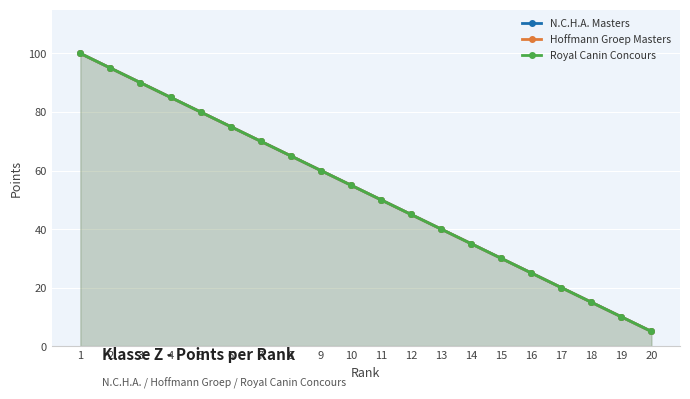

Reading left to right, transcribe all the data shown in this chart.

N.C.H.A. Masters: 100	95	90	85	80	75	70	65	60	55	50	45	40	35	30	25	20	15	10	5
Hoffmann Groep Masters: 100	95	90	85	80	75	70	65	60	55	50	45	40	35	30	25	20	15	10	5
Royal Canin Concours: 100	95	90	85	80	75	70	65	60	55	50	45	40	35	30	25	20	15	10	5